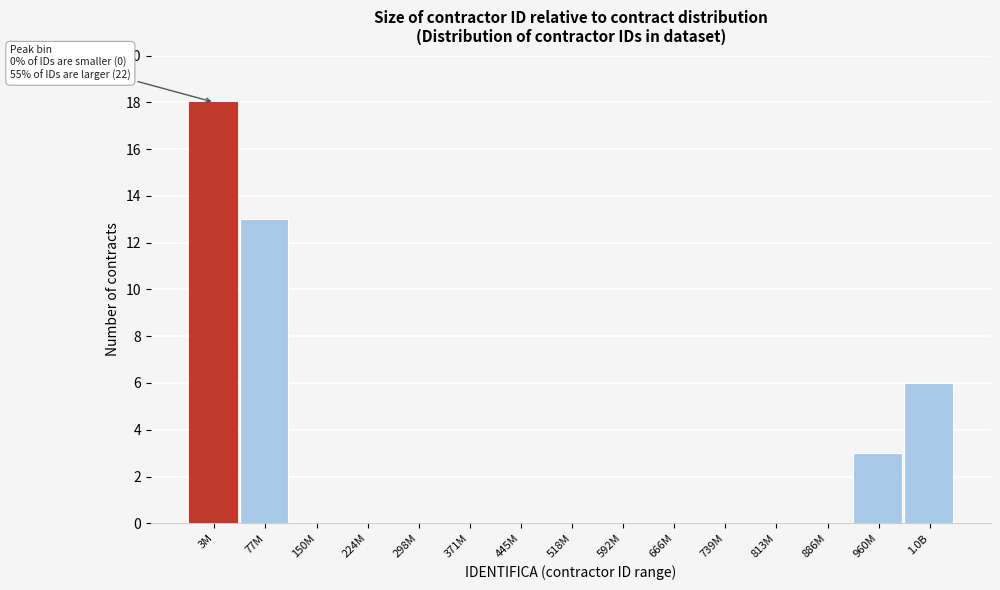

Reading right to left, transcribe all the data shown in this chart.

1.0B=6	960M=3	886M=0	813M=0	739M=0	666M=0	592M=0	518M=0	445M=0	371M=0	298M=0	224M=0	150M=0	77M=13	3M=18